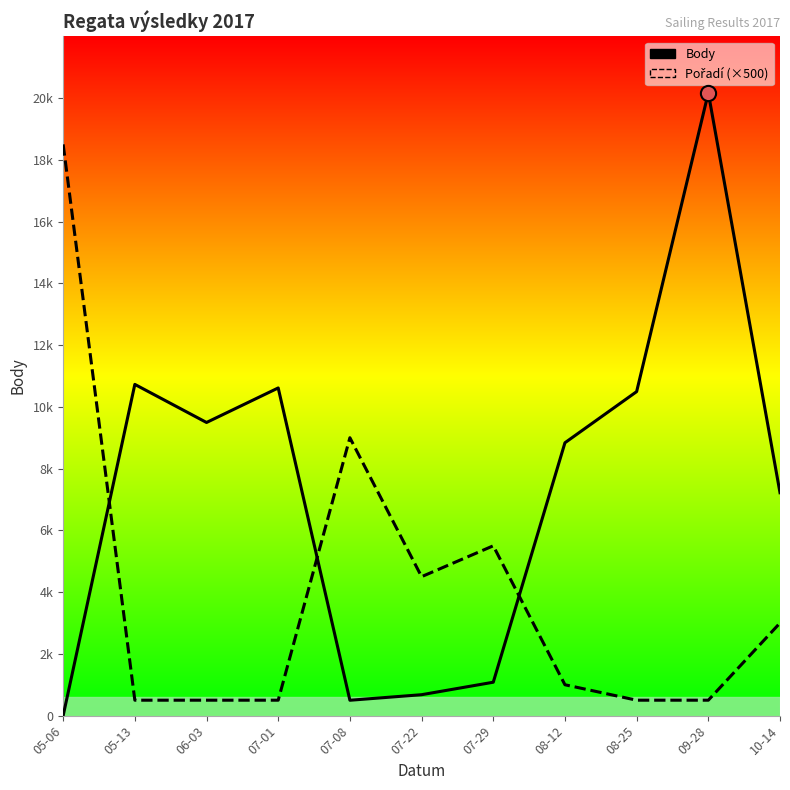

What are all the series names shown in the legend?

Body, Pořadí (×500)